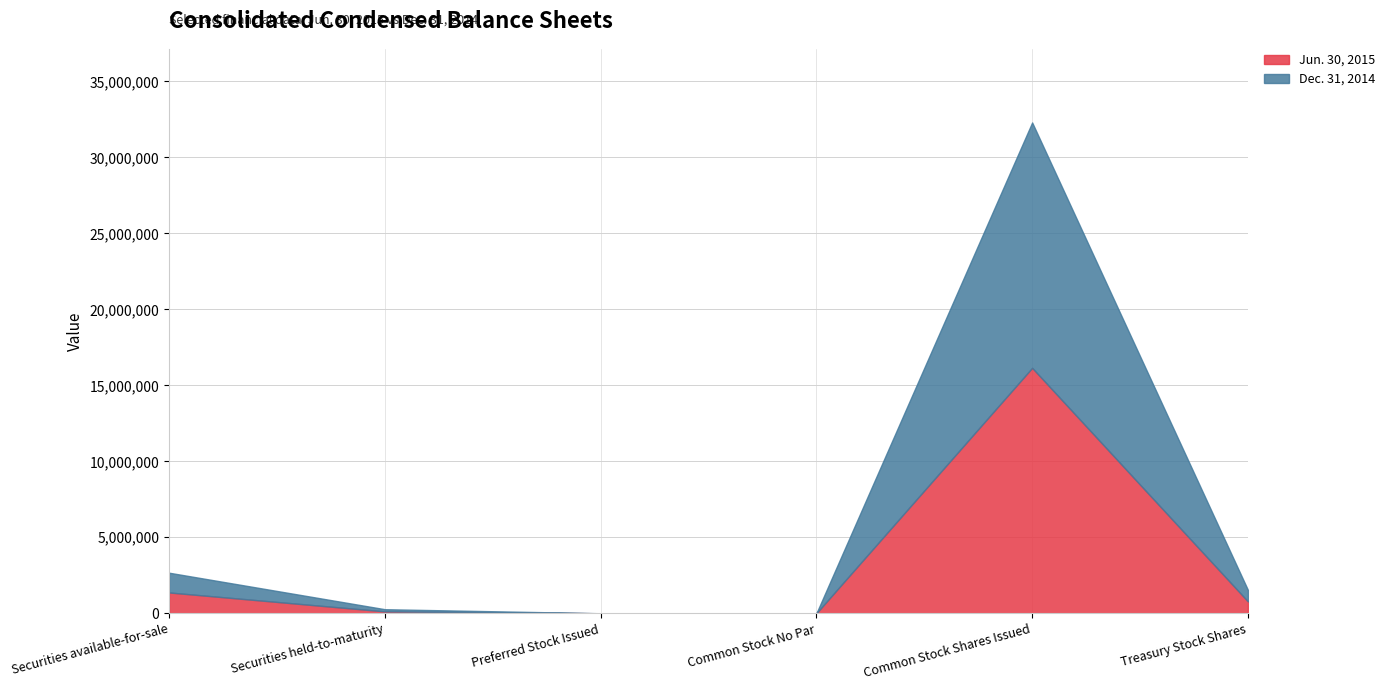

What is the greatest value displayed?

16150888